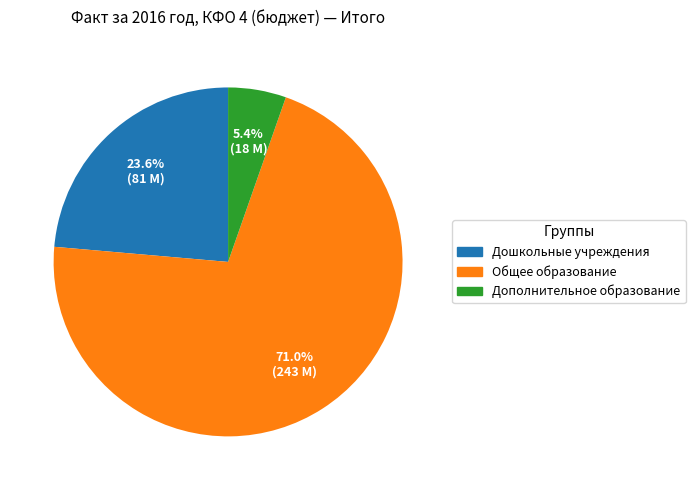

What is the majority slice?

Общее образование